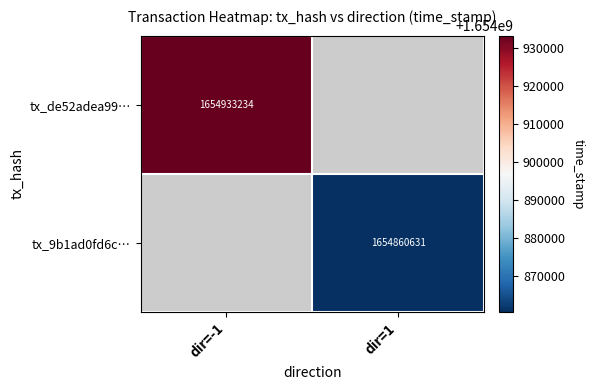

Is it true that tx_9b1ad0fd6c… equals 2427979669 at dir=1?

False